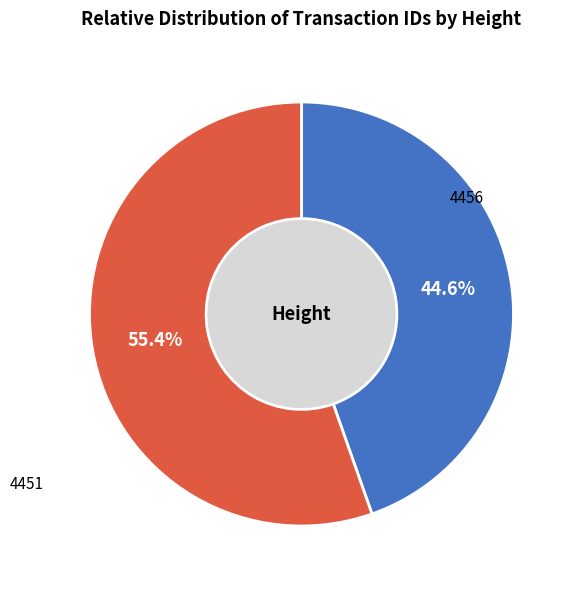

Is it true that 4451 is 55% of the pie?

True